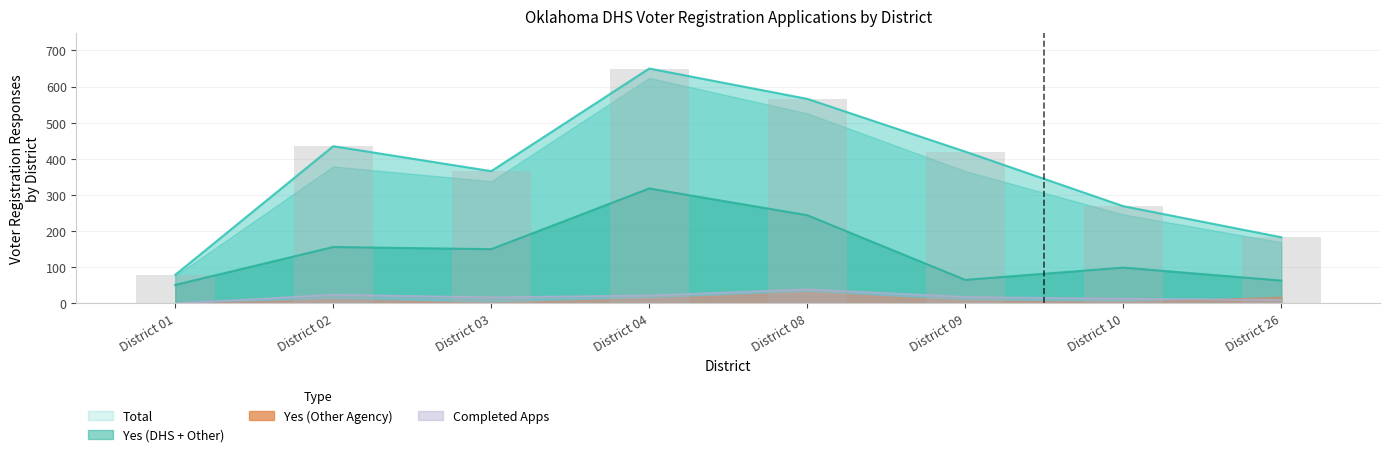

The Completed series shows 8 at District 03. True or false?

False